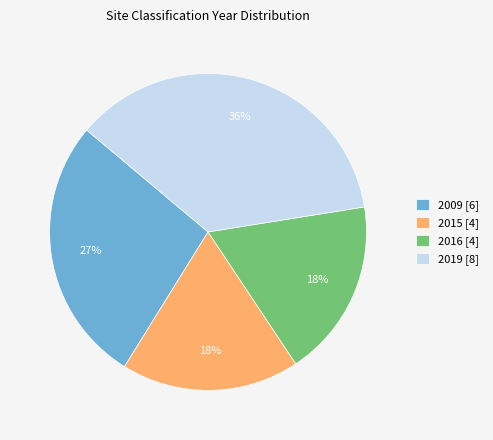

Does 2009 [6] account for over 50% of the chart?

No